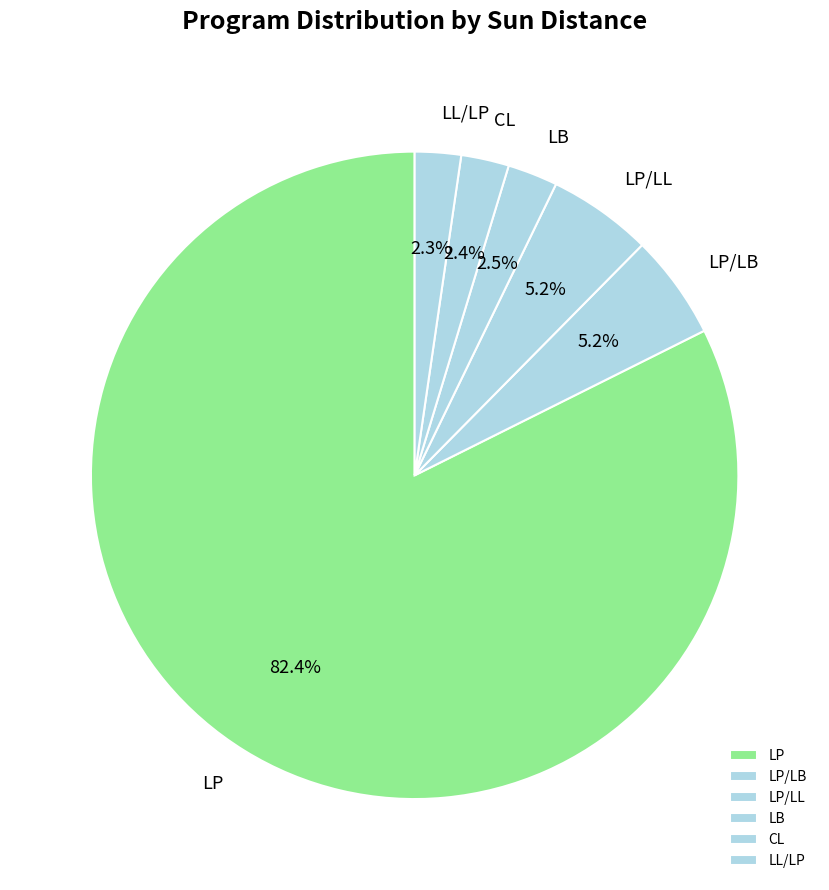

To the nearest percent, what is the difference between the LP/LL and LB slice percentages?

3%